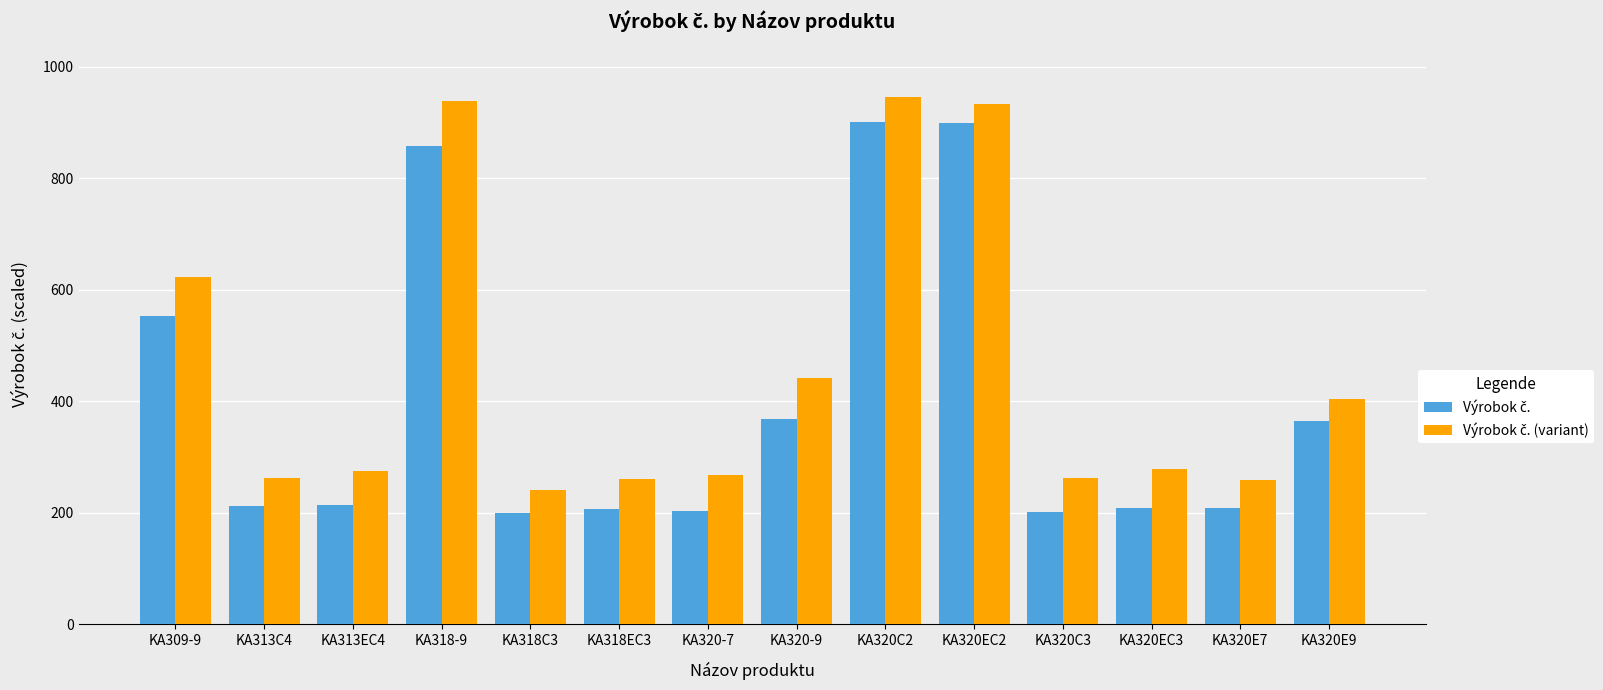

What is the spread (max minus min) of values at KA320EC3?

70.0